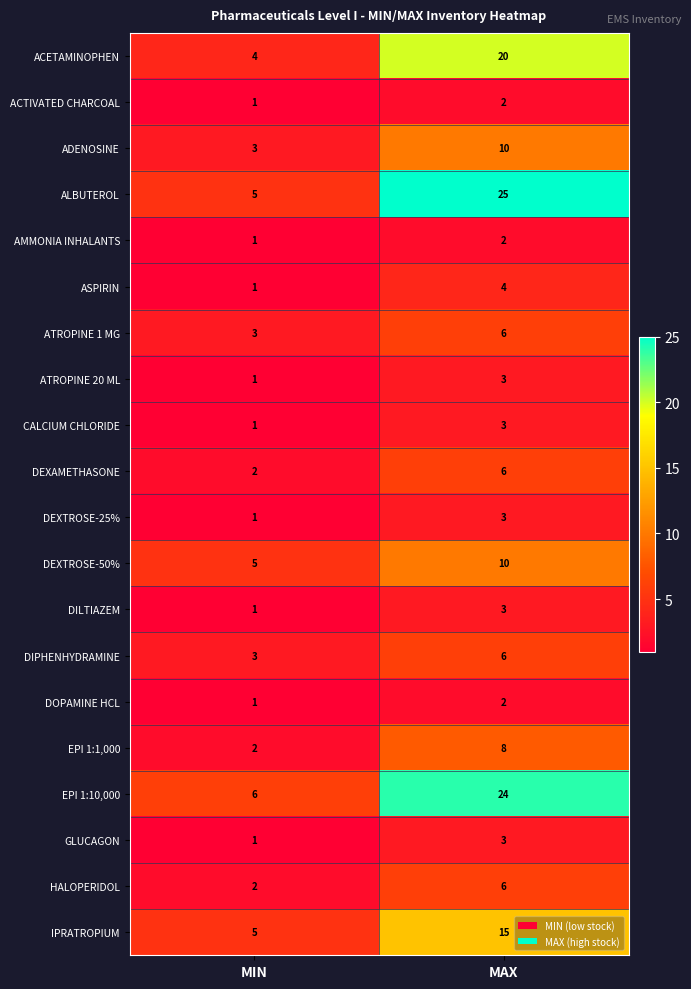

What is the total value across all series at MIN?

49